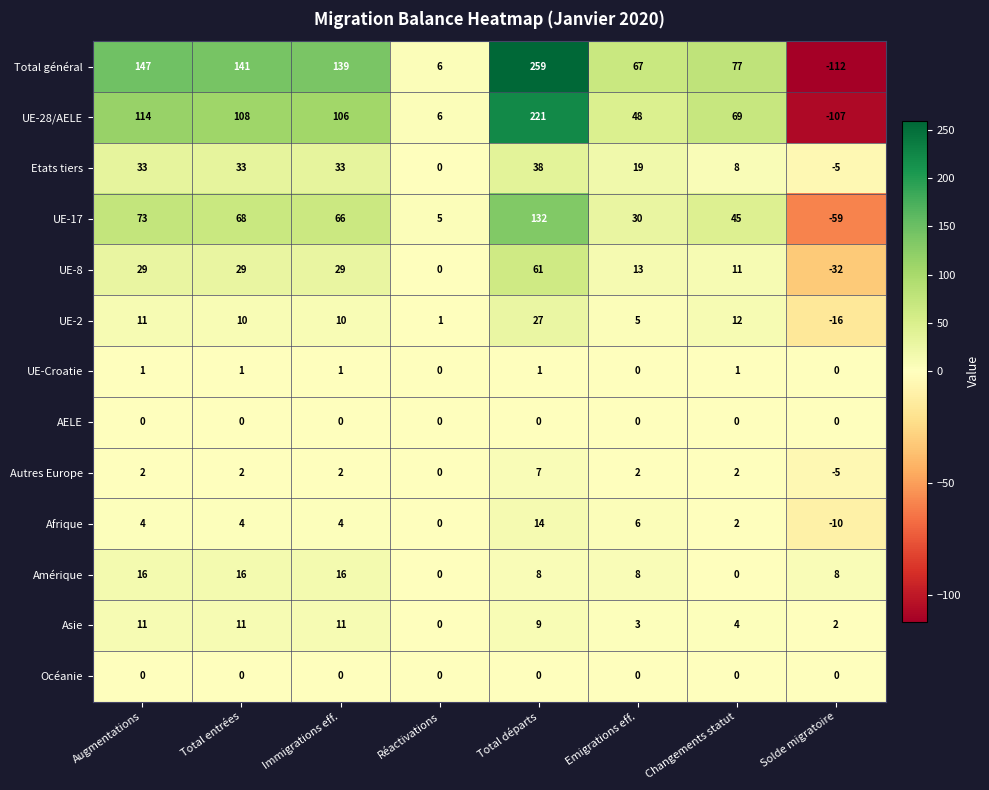

What is the difference between the maximum and minimum values in the Amérique series?

16